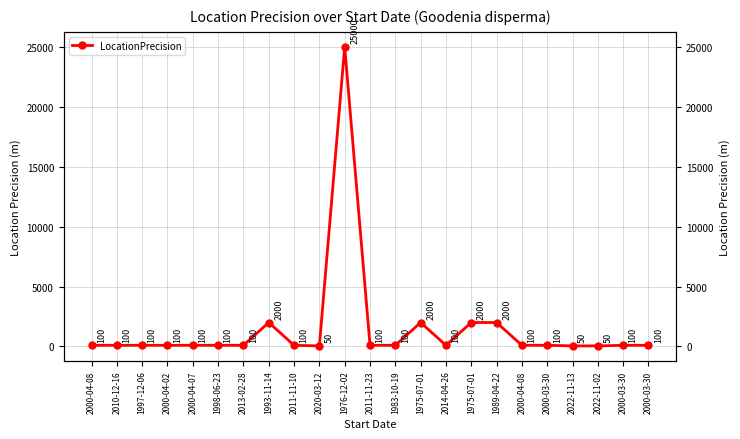

What is the difference between the maximum and minimum values?

24950